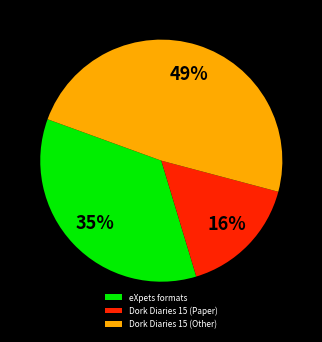

Is Dork Diaries 15 (Other) the majority of the pie?

No